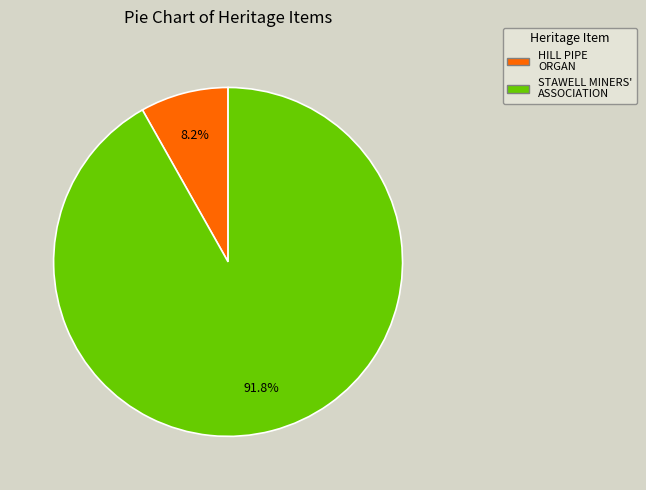

What is the majority slice?

STAWELL MINERS' ASSOCIATION